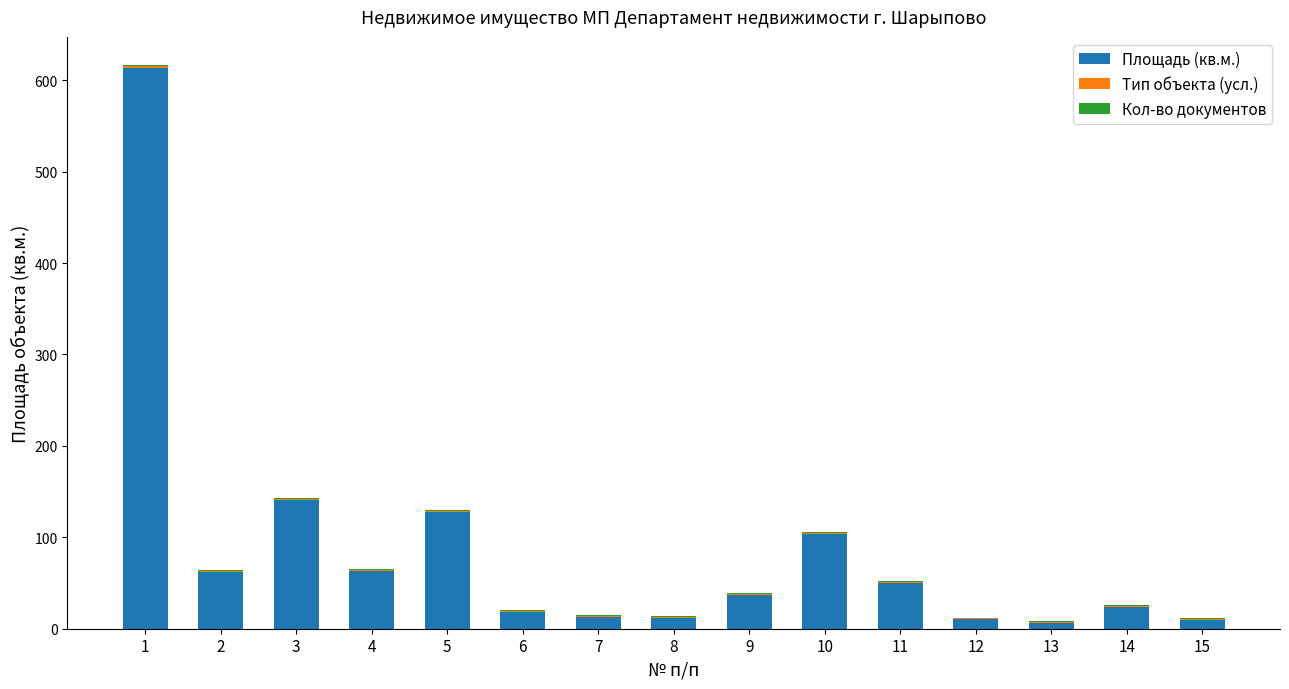

What is the maximum value for Площадь (кв.м.)?

613.5